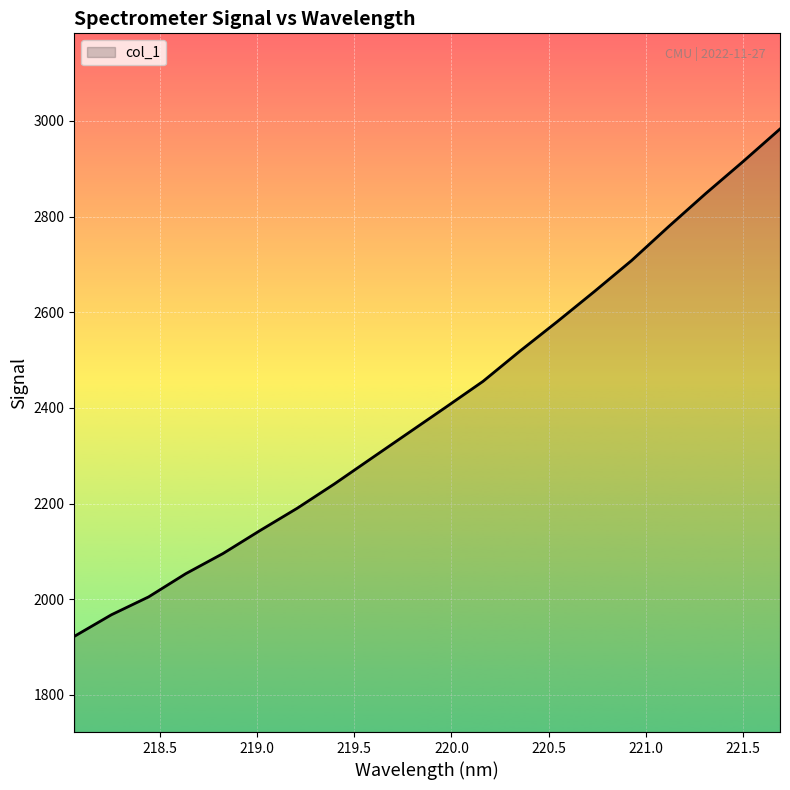

What is the sum of all values?

48092.3